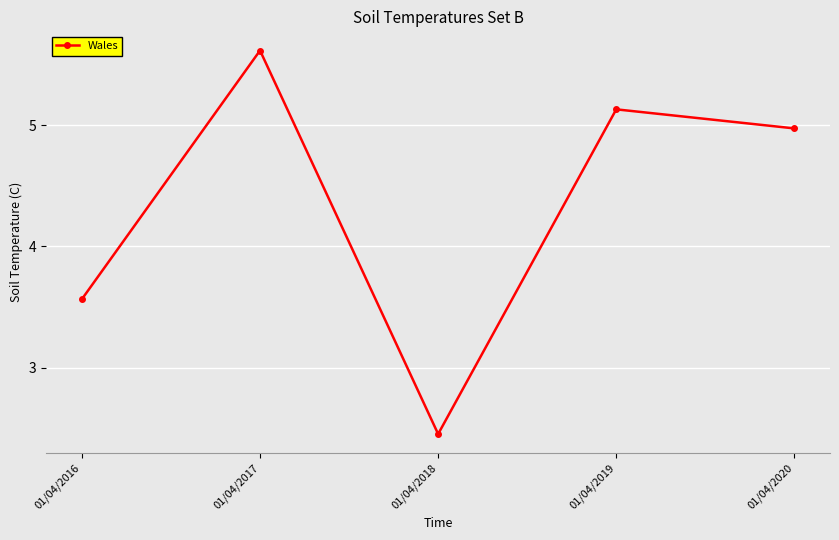

At which category does the data reach its first local peak?

01/04/2017